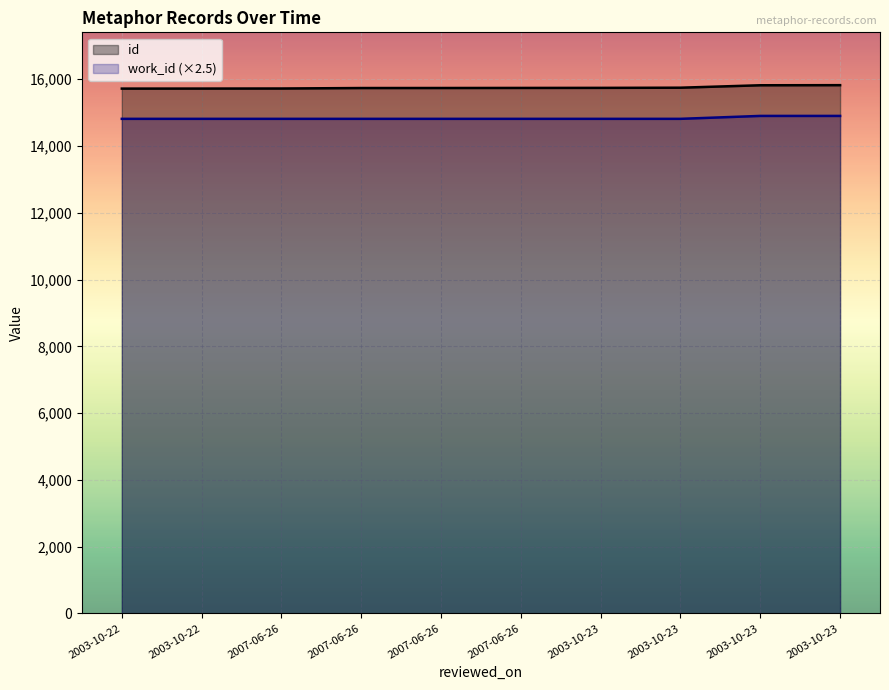

What is the difference between the second highest and minimum values in the id series?

100.0